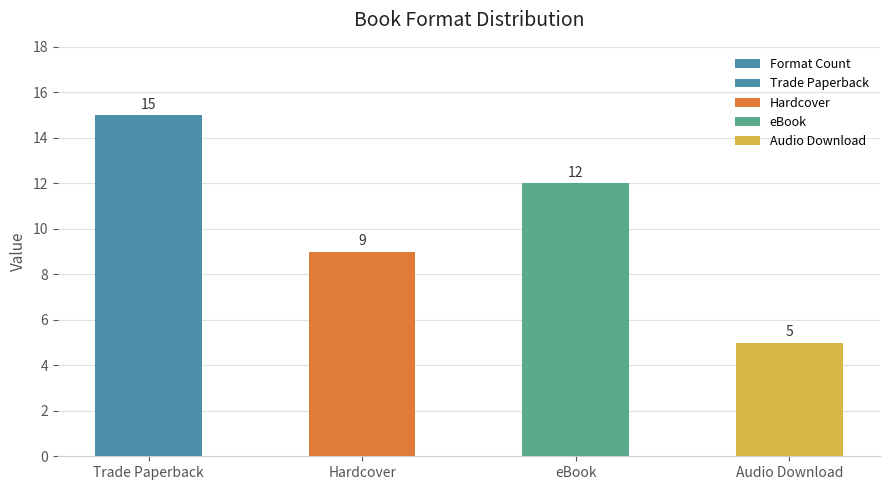

Where does the data first go above 12?

Trade Paperback